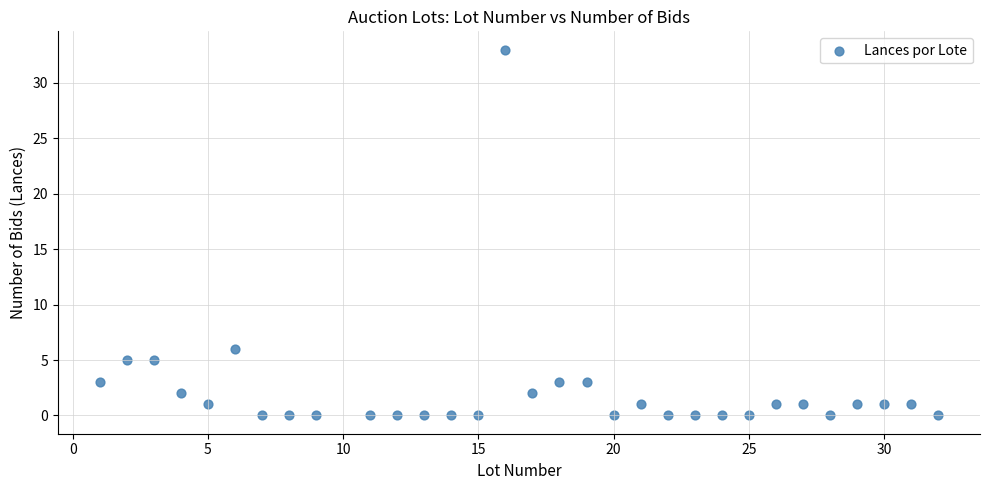

What Y value in the scatter plot is closest to 16?

6